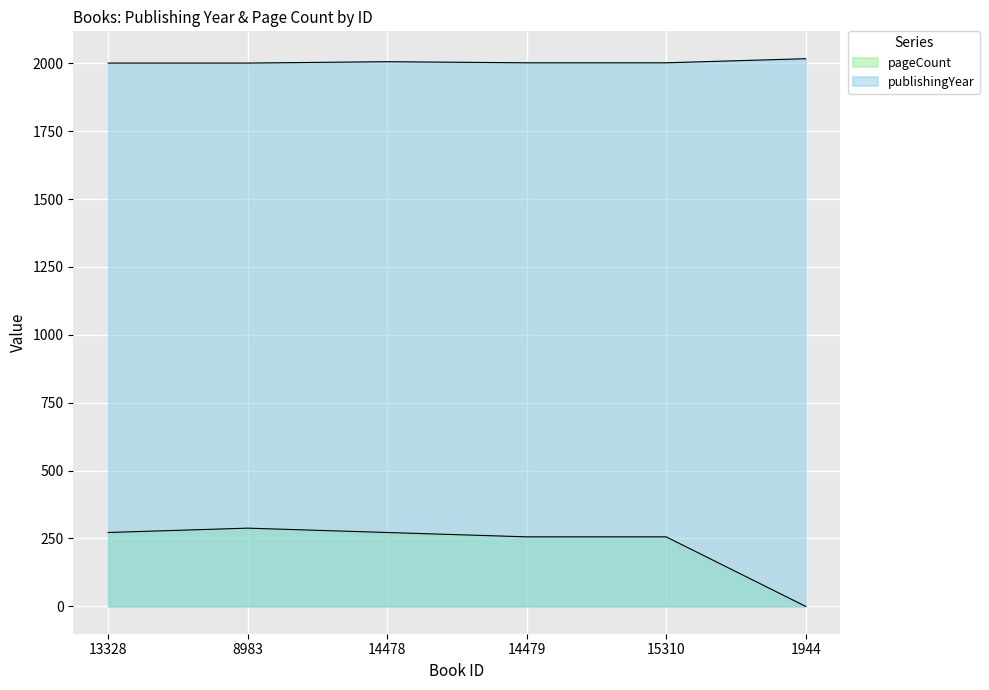

What is the maximum value for publishingYear?

2017